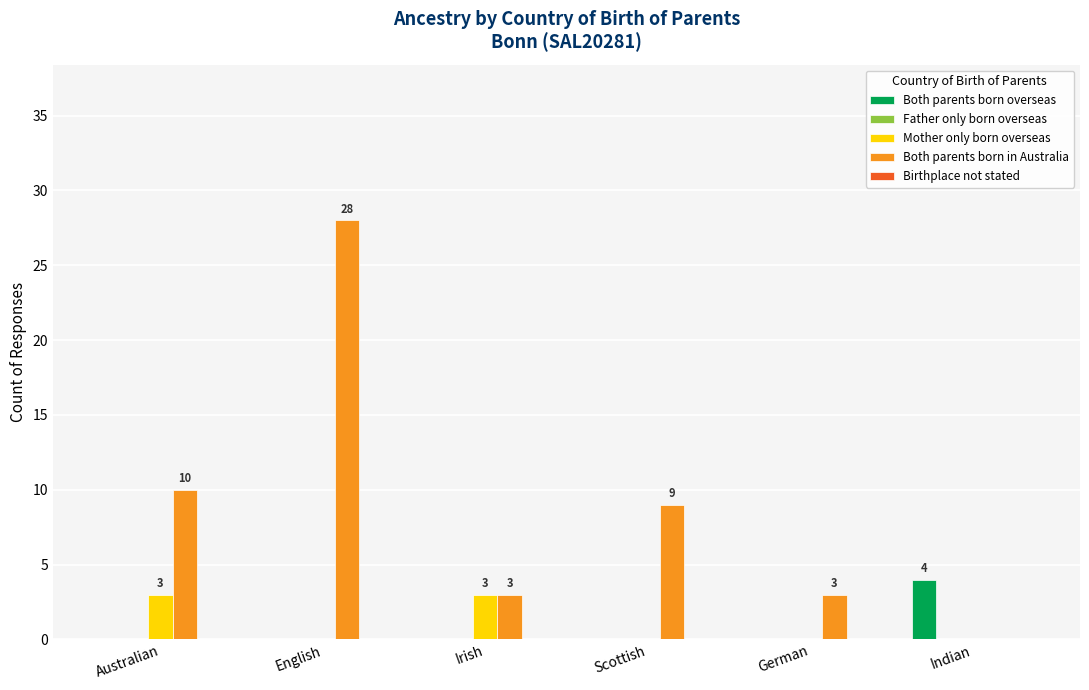

Which series has the largest total across all categories?

Both parents born in Australia